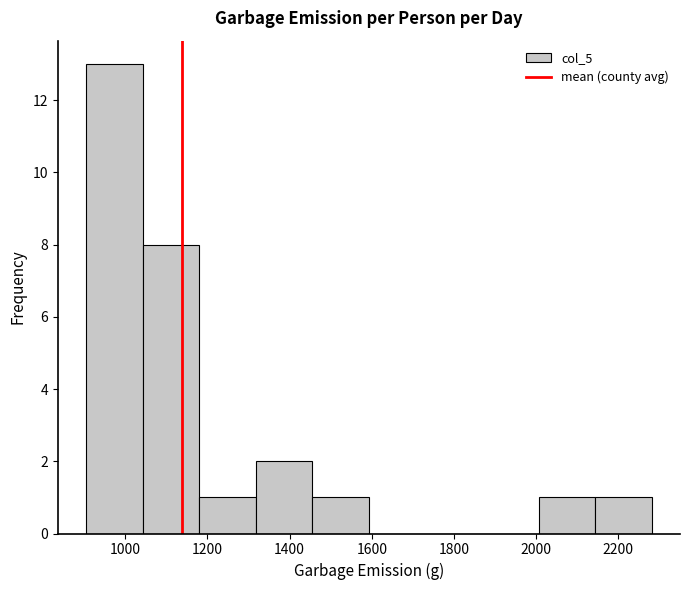

Which range on the x-axis has the tallest bar?

900 to 1040